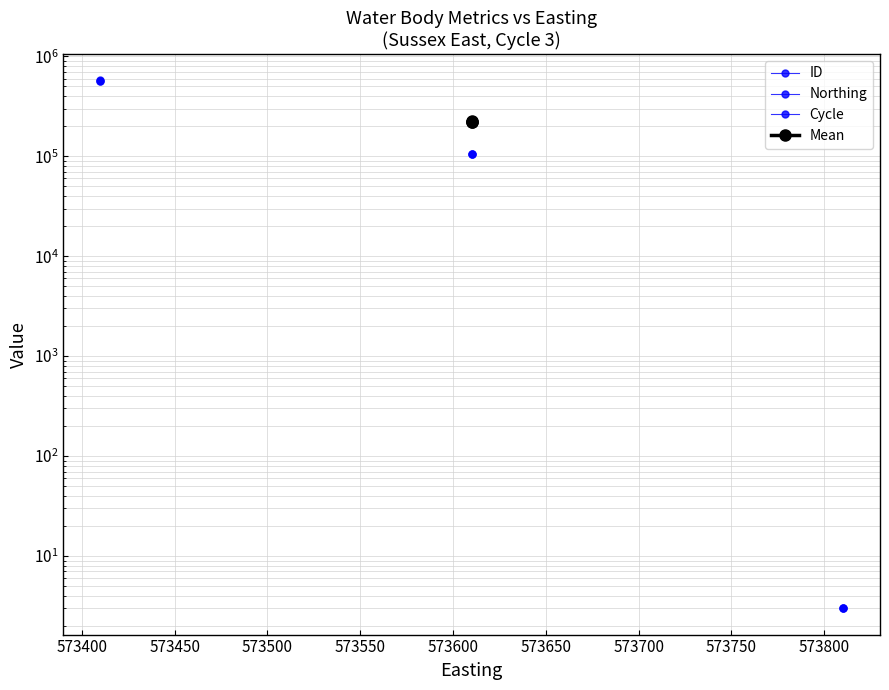

How many series are shown in this chart?

4